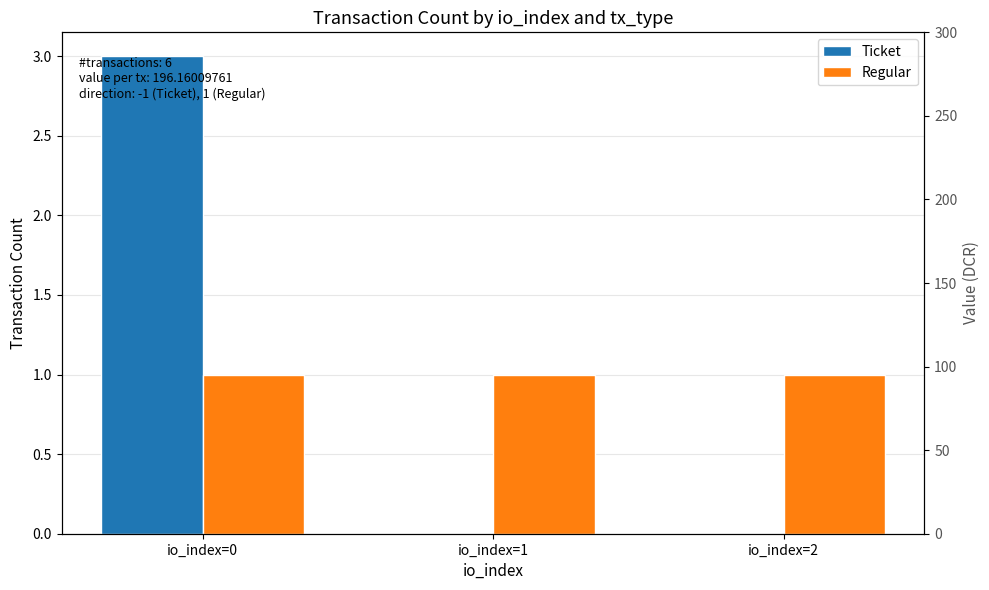

List the labels in order of Ticket value, smallest first.

io_index=1, io_index=2, io_index=0